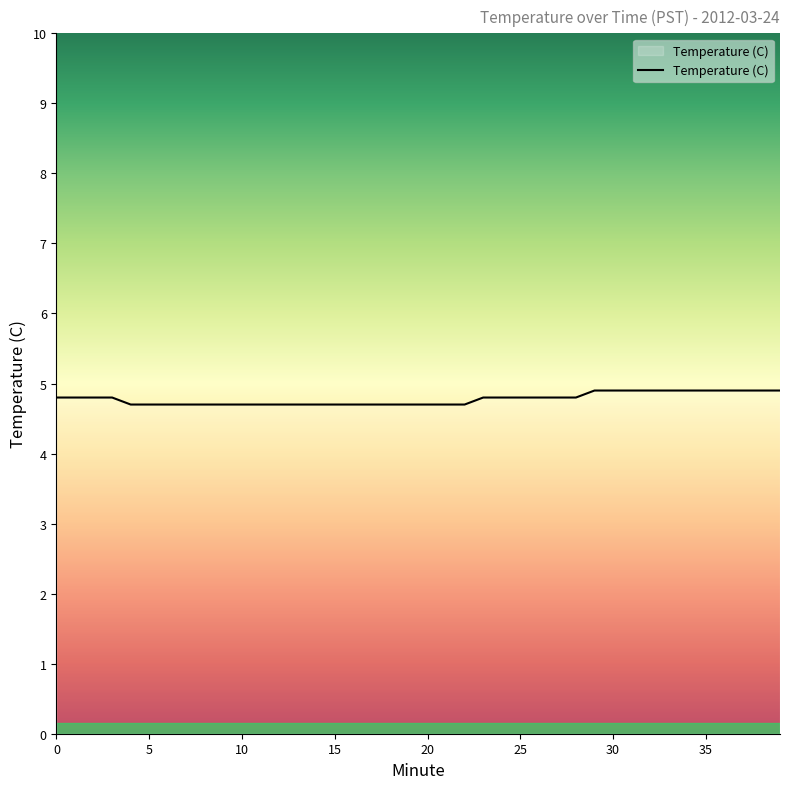

What is the sum of all values?

191.2